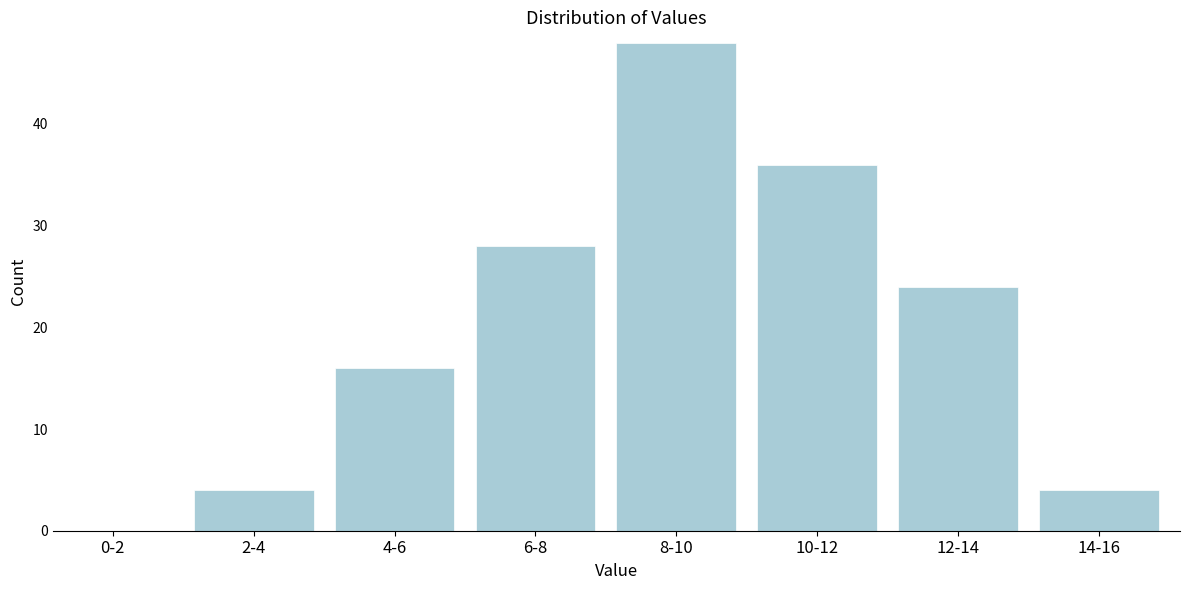

Reading right to left, extract all data points from this chart.

14-16=4	12-14=24	10-12=36	8-10=48	6-8=28	4-6=16	2-4=4	0-2=0